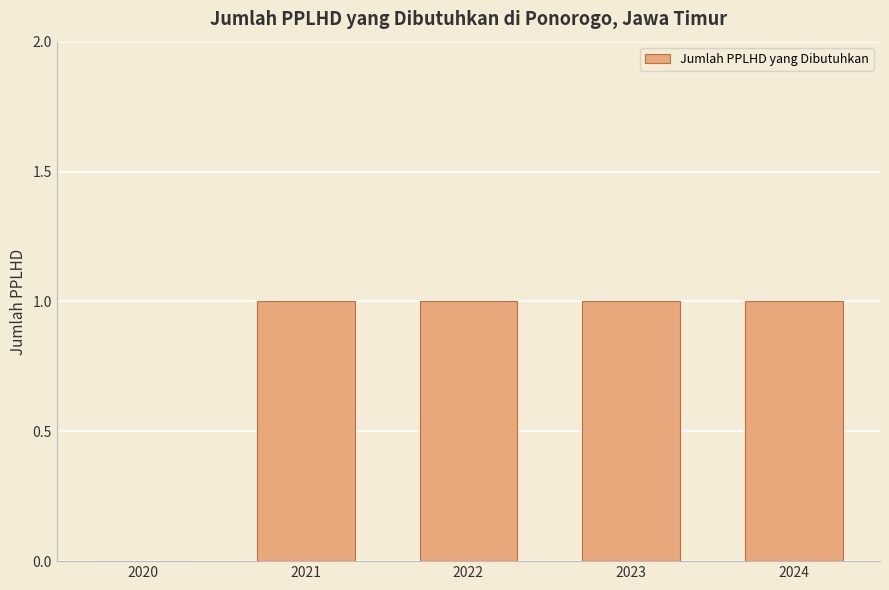

What is the greatest value displayed?

1